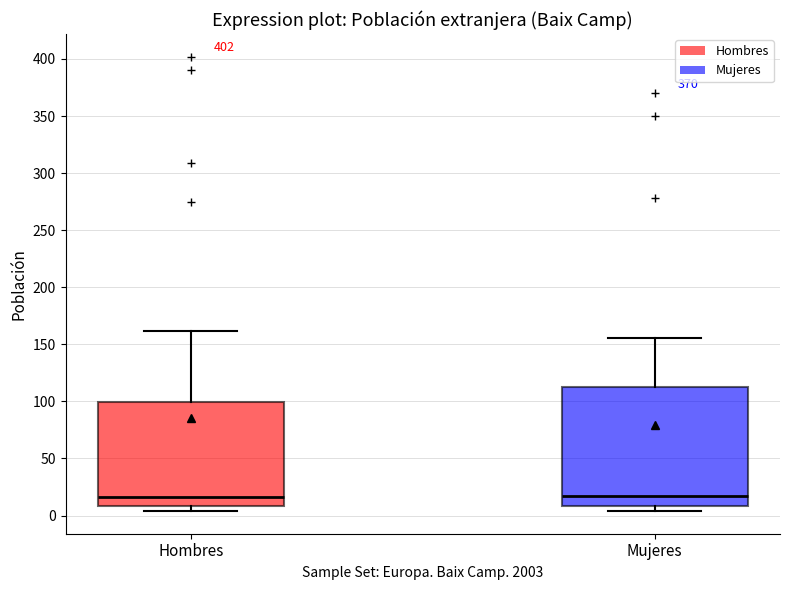

Where does the upper whisker of the box for Hombres end on the y-axis? The values are not printed on the chart, so give them approximately, as read against the axis.

160